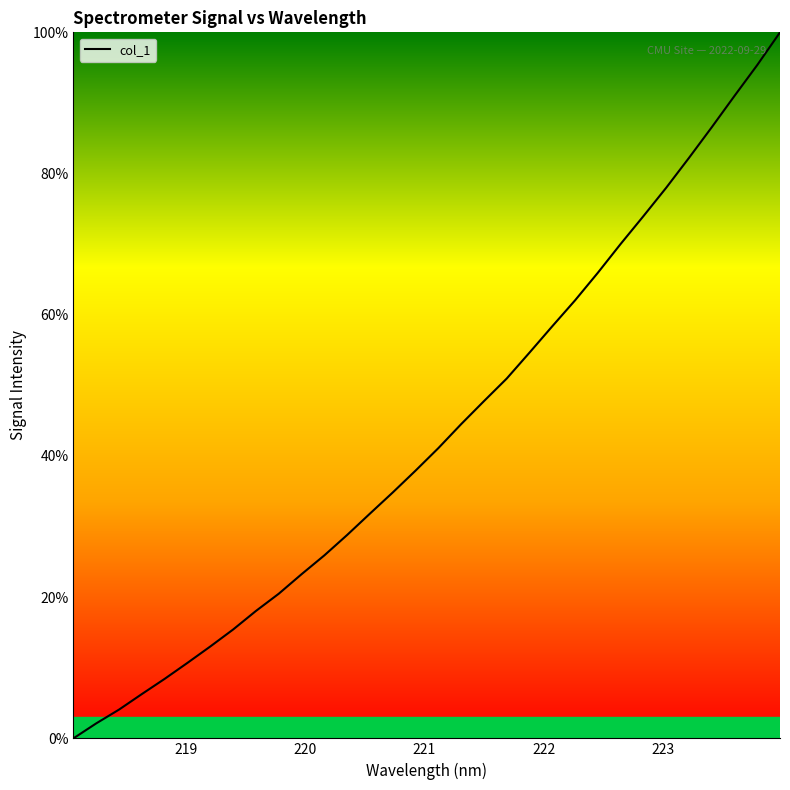

What is the difference between the maximum and minimum values?

100.0